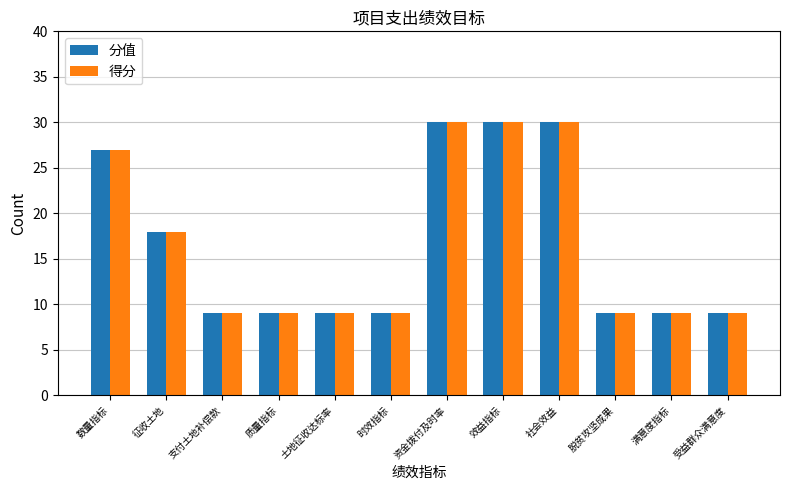

What is the minimum value for 得分?

9